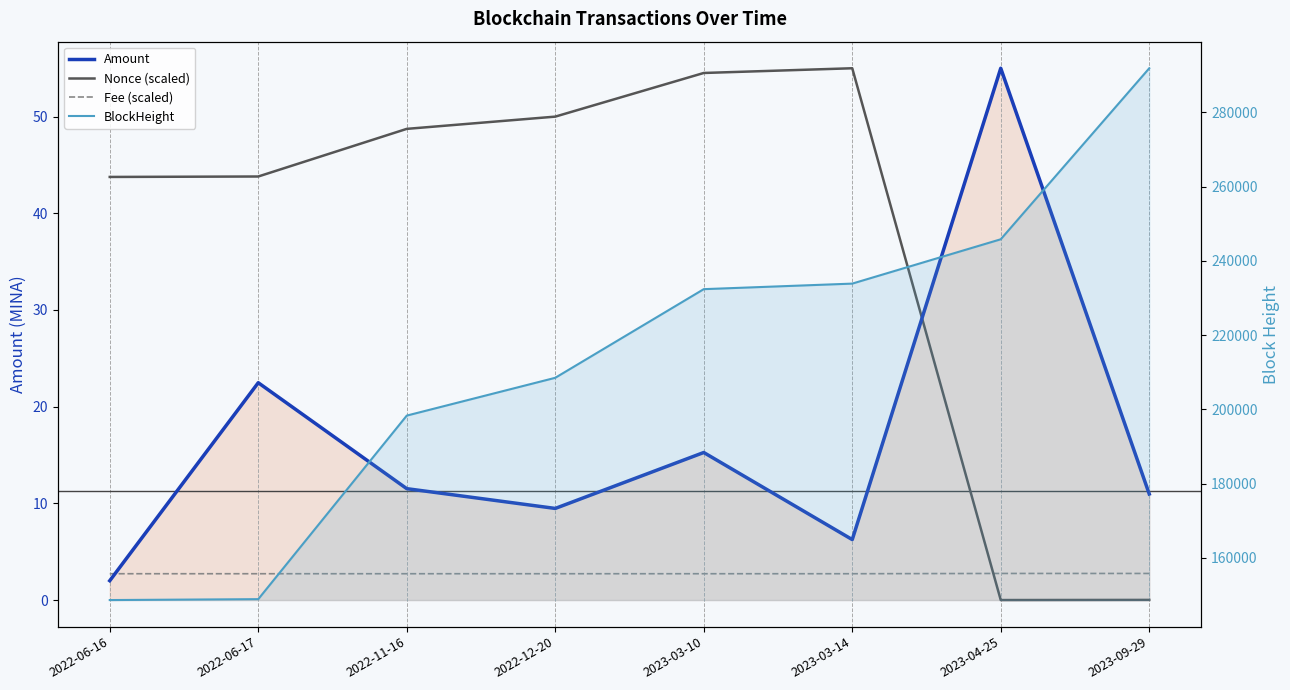

What is the difference between the maximum and second lowest values in the BlockHeight series?

143016.0